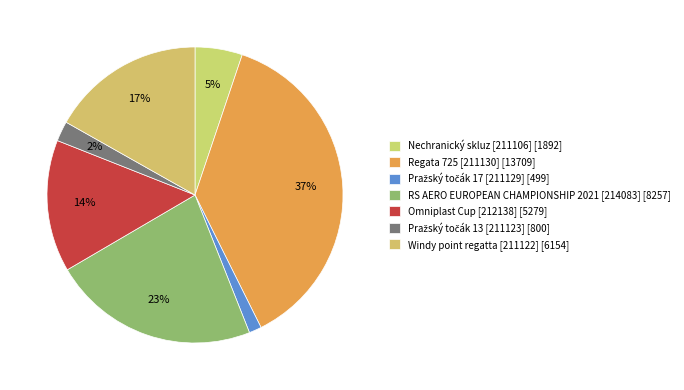

What is the ratio of the value at Pražský točák 17 [211129] to the value at Pražský točák 13 [211123]?

0.6